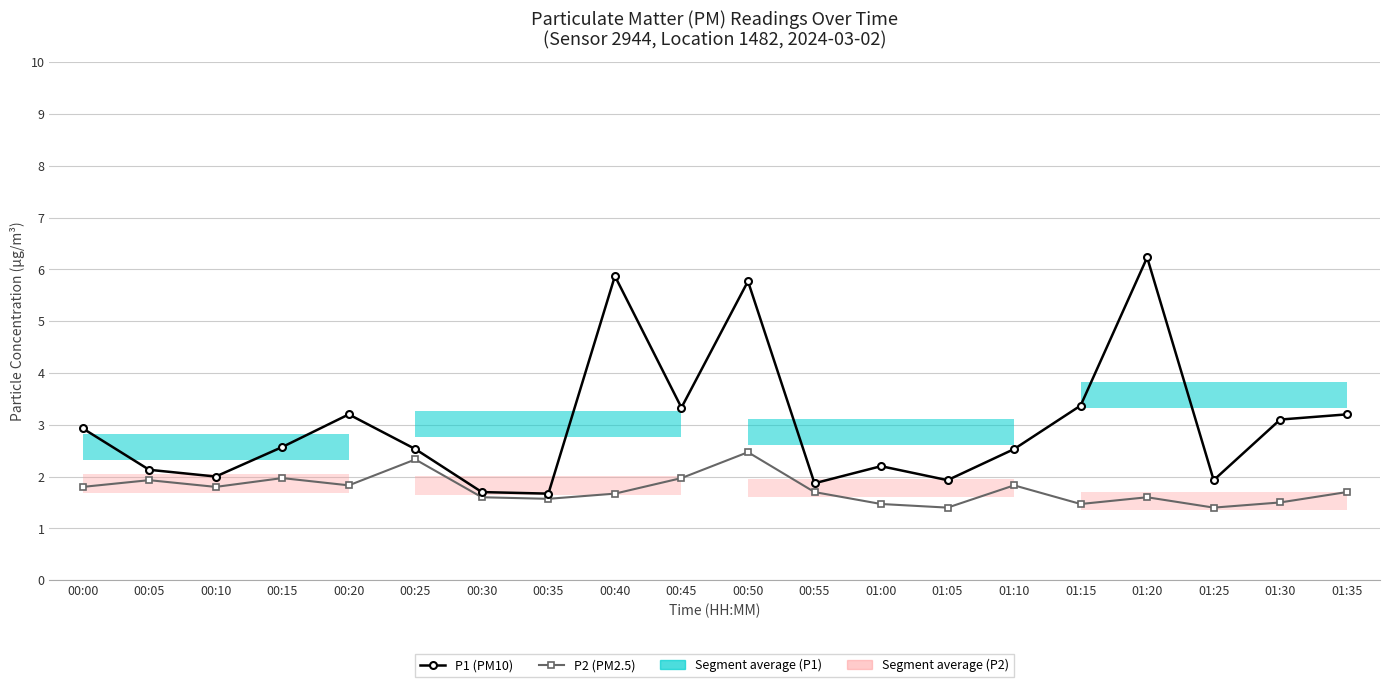

True or false: P2 (PM2.5) has a value of 1.4 at 01:25.

True